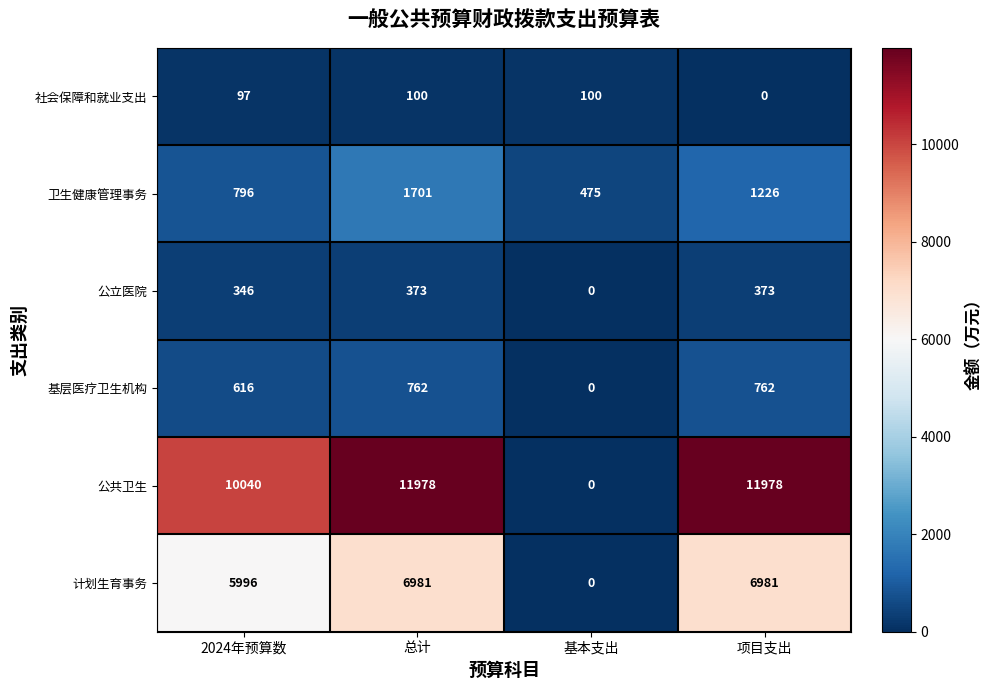

How many 基层医疗卫生机构 values are between 616 and 762?

3